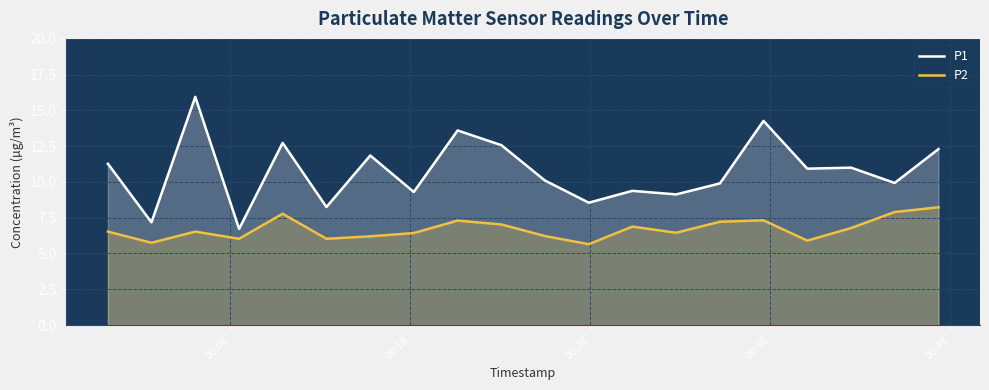

True or false: P1 and P2 cross at least once.

False